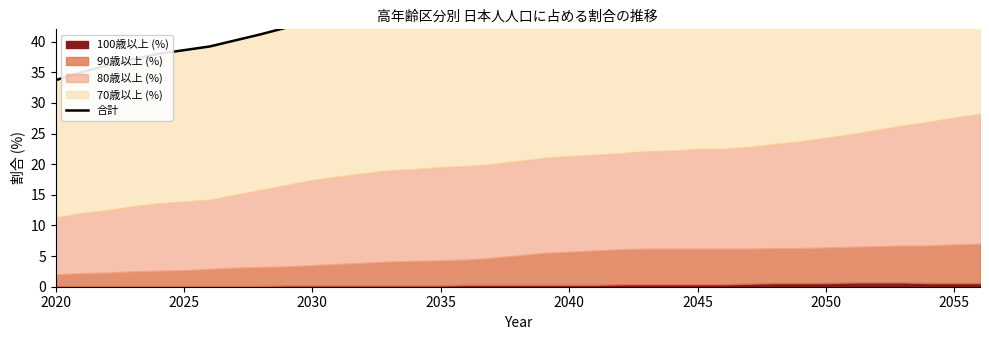

What is the average value?

49.1